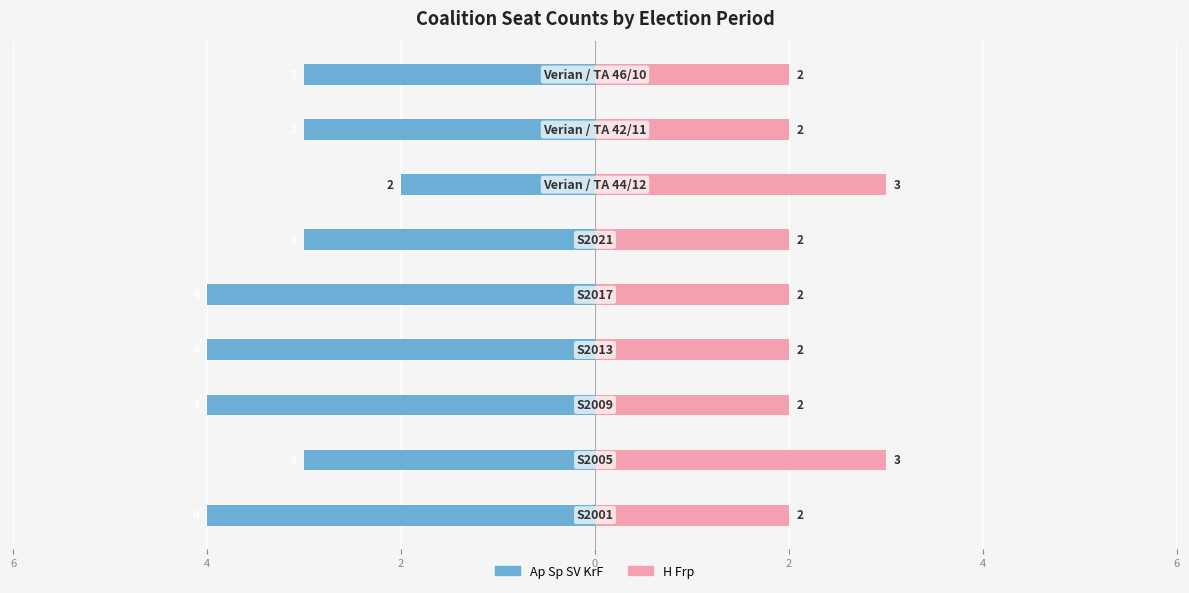

What is the minimum value for Ap Sp SV KrF?

-4